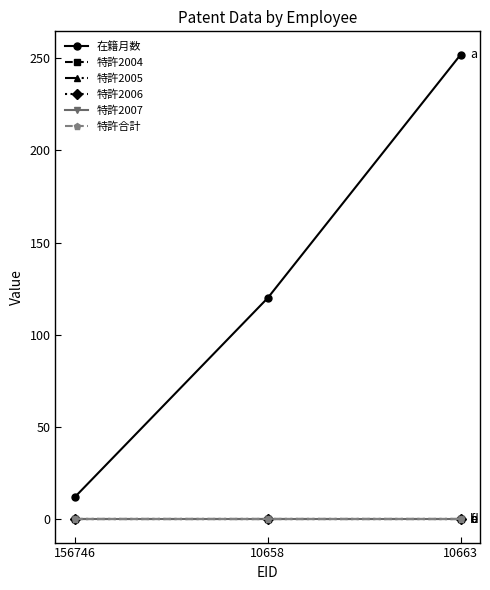

Is this an area chart (filled region under the line)?

No